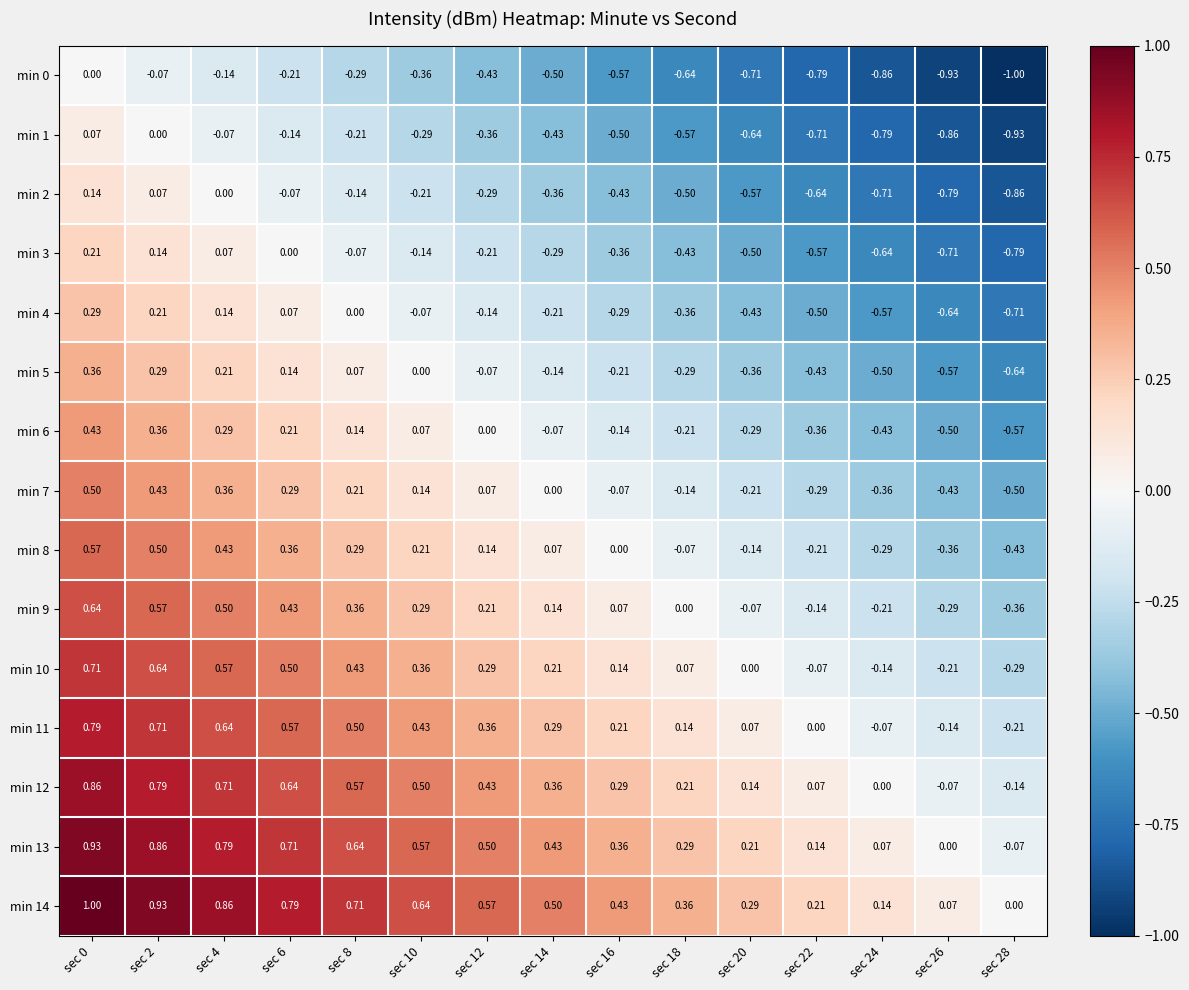

Which label corresponds to the smallest value in the chart?

sec 28